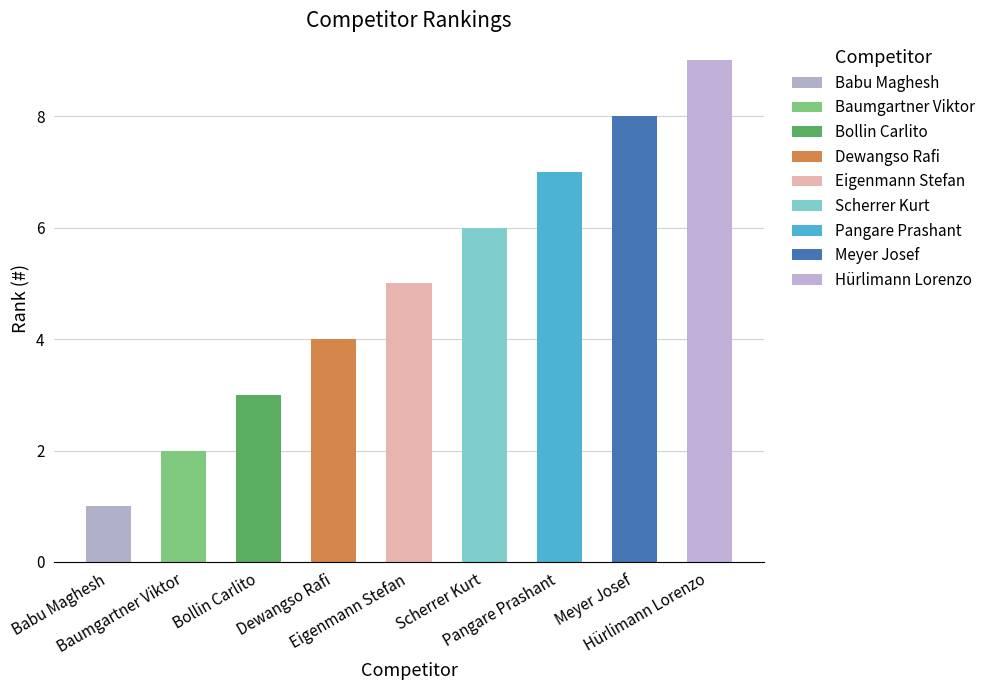

What position from the left is Hürlimann Lorenzo?

9